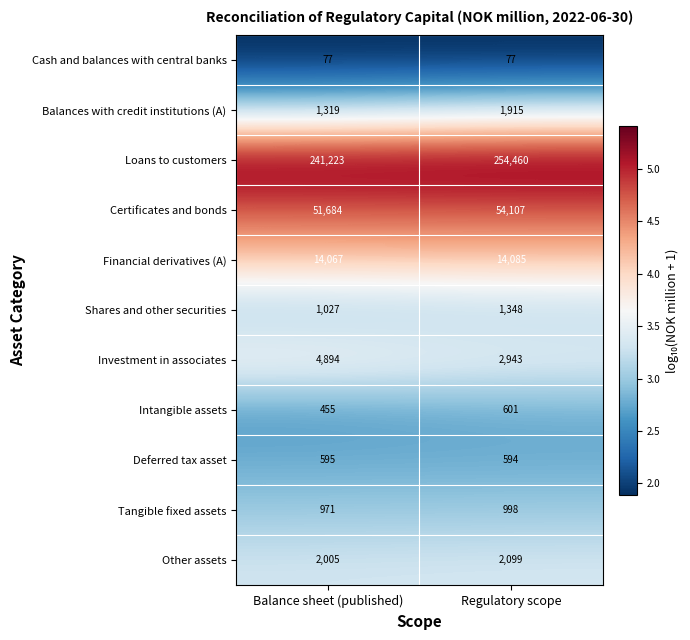

Reading right to left, list all the values displayed in this chart.

Cash and balances with central banks: Regulatory scope=77	Balance sheet (published)=77
Balances with credit institutions (A): Regulatory scope=1915	Balance sheet (published)=1319
Loans to customers: Regulatory scope=254460	Balance sheet (published)=241223
Certificates and bonds: Regulatory scope=54107	Balance sheet (published)=51684
Financial derivatives (A): Regulatory scope=14085	Balance sheet (published)=14067
Shares and other securities: Regulatory scope=1348	Balance sheet (published)=1027
Investment in associates: Regulatory scope=2943	Balance sheet (published)=4894
Intangible assets: Regulatory scope=601	Balance sheet (published)=455
Deferred tax asset: Regulatory scope=594	Balance sheet (published)=595
Tangible fixed assets: Regulatory scope=998	Balance sheet (published)=971
Other assets: Regulatory scope=2099	Balance sheet (published)=2005